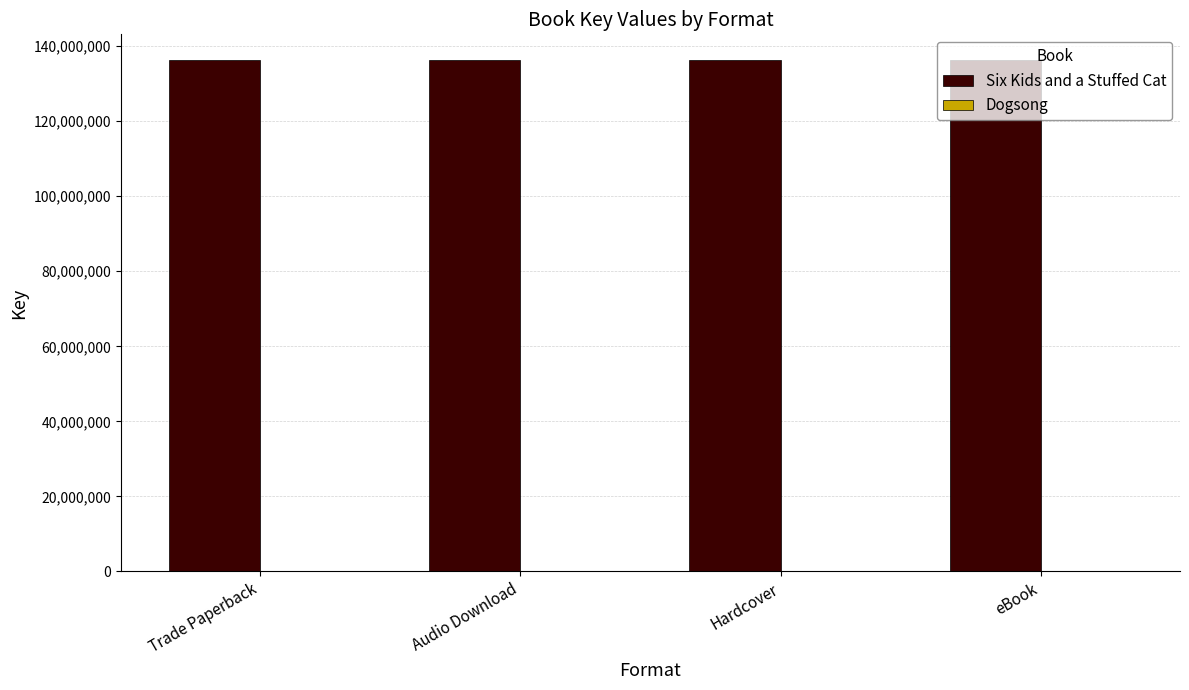

Is it true that Six Kids and a Stuffed Cat equals 136319561 at eBook?

True